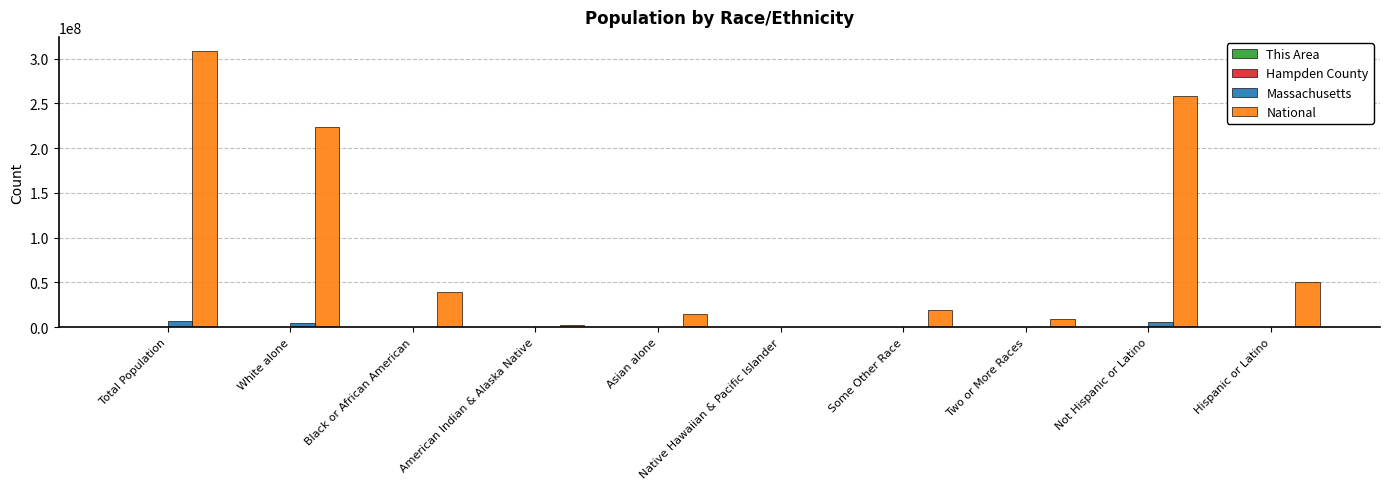

What is the maximum value shown in the chart?

308745538